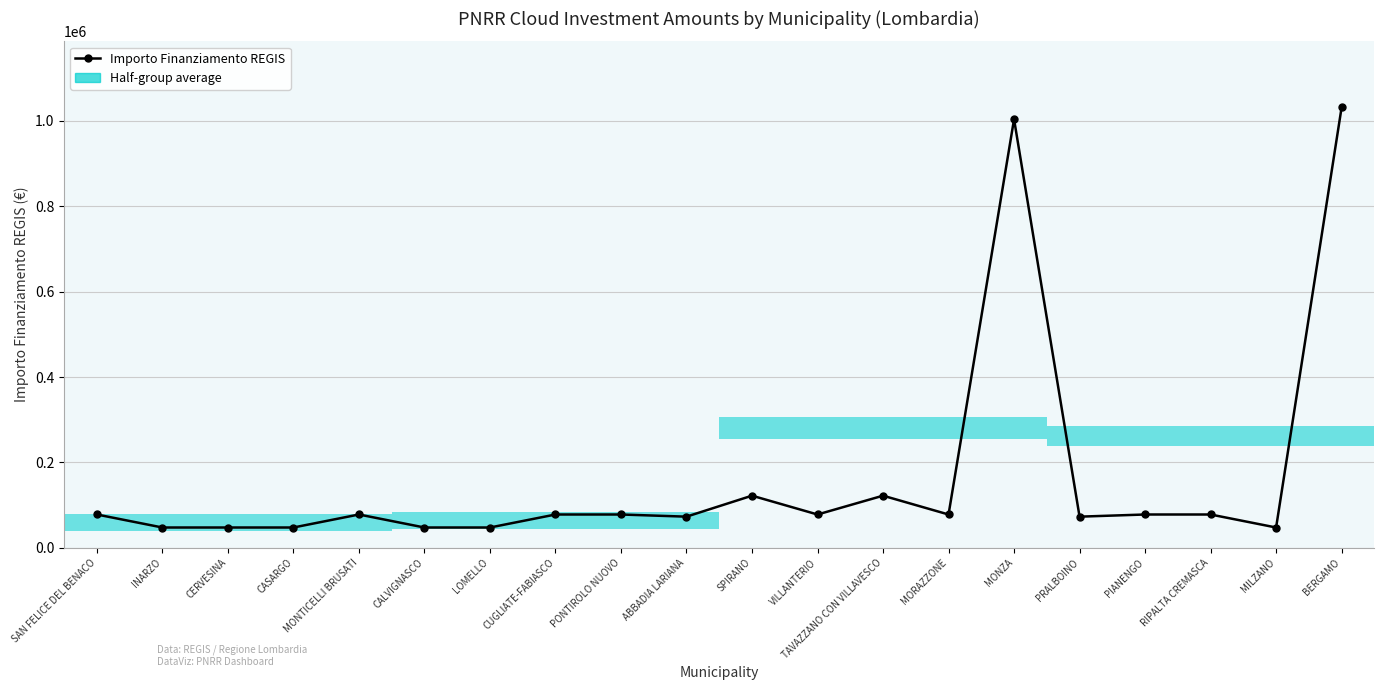

What is the difference between the values at MONTICELLI BRUSATI and BERGAMO?

953677